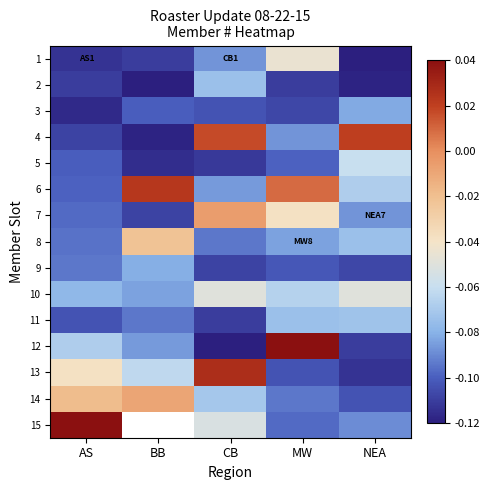

How many values in the 13 series are below 0?

4